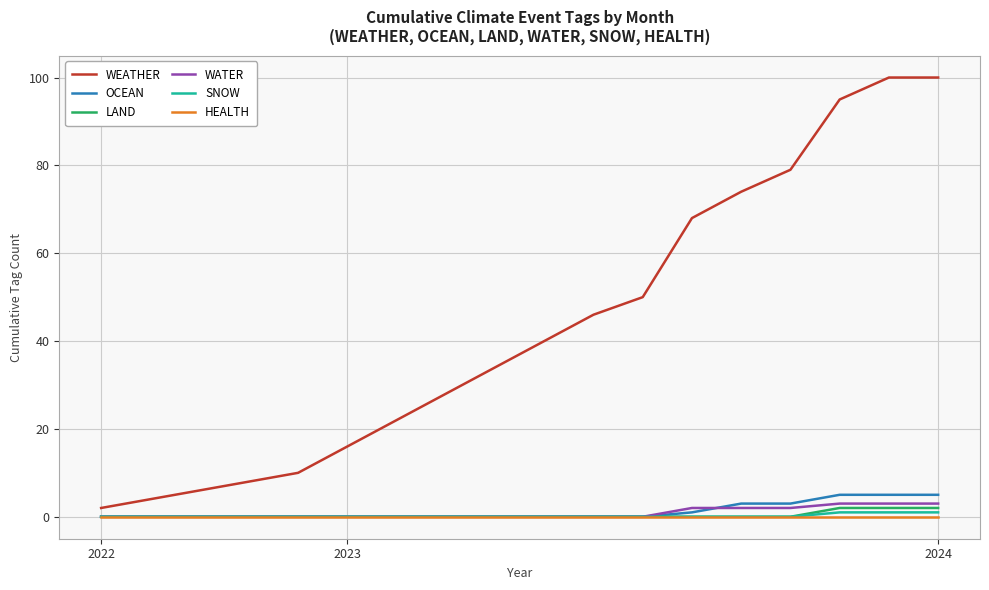

What is the maximum value shown in the chart?

100